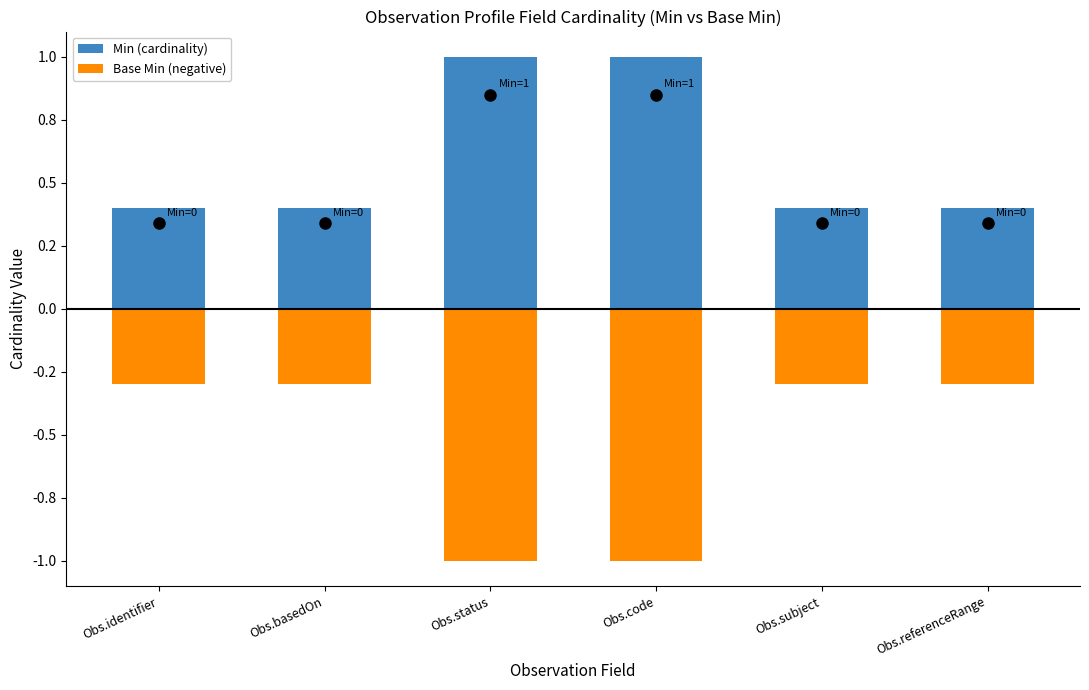

Is it true that Min (cardinality) equals 1.0 at Obs.code?

True